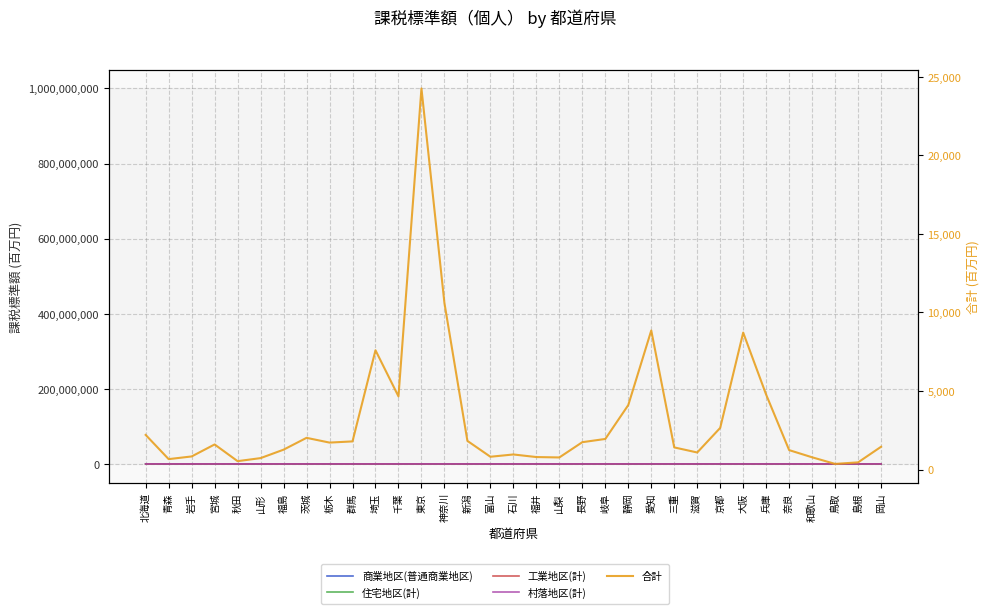

What is the smallest value displayed?

3.6